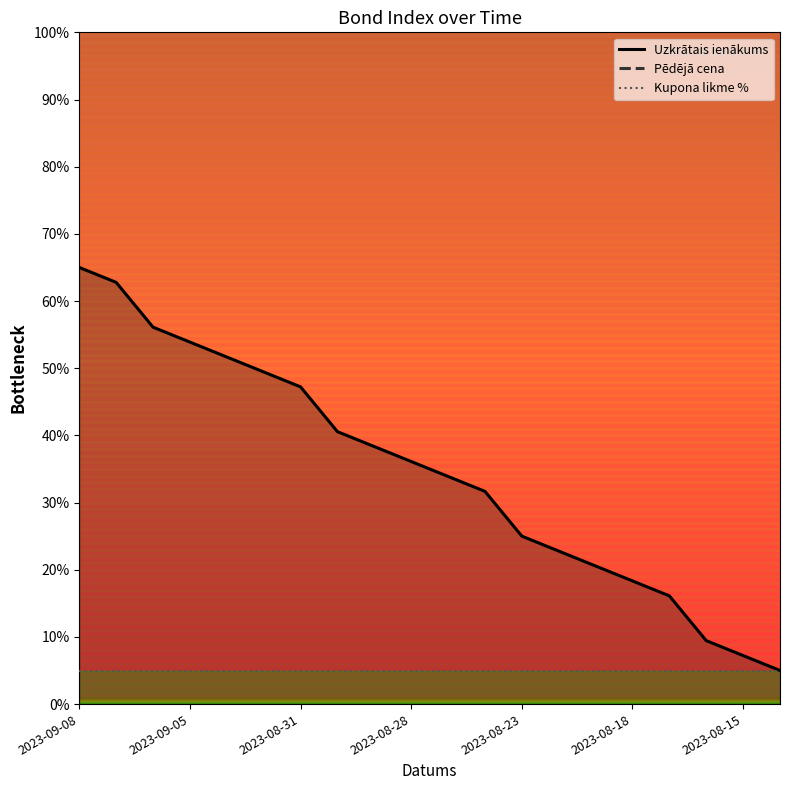

At which label does Pēdējā cena reach its peak?

2023-09-08